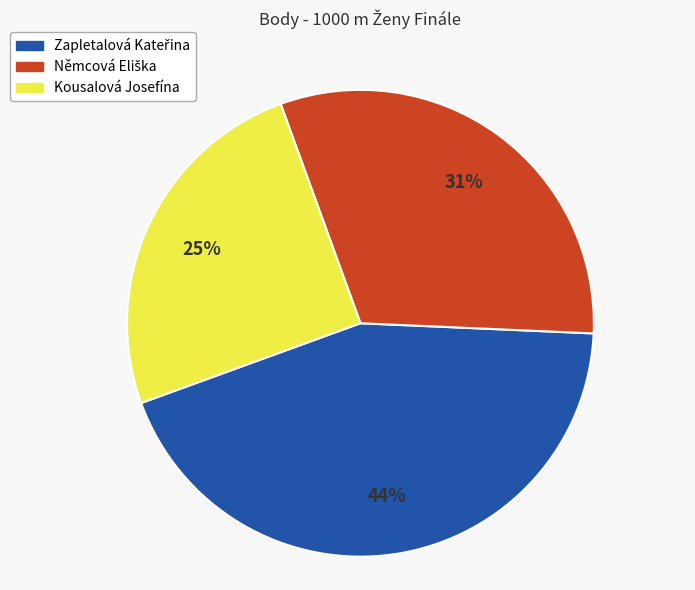

Is it true that Kousalová Josefína is 25% of the pie?

True